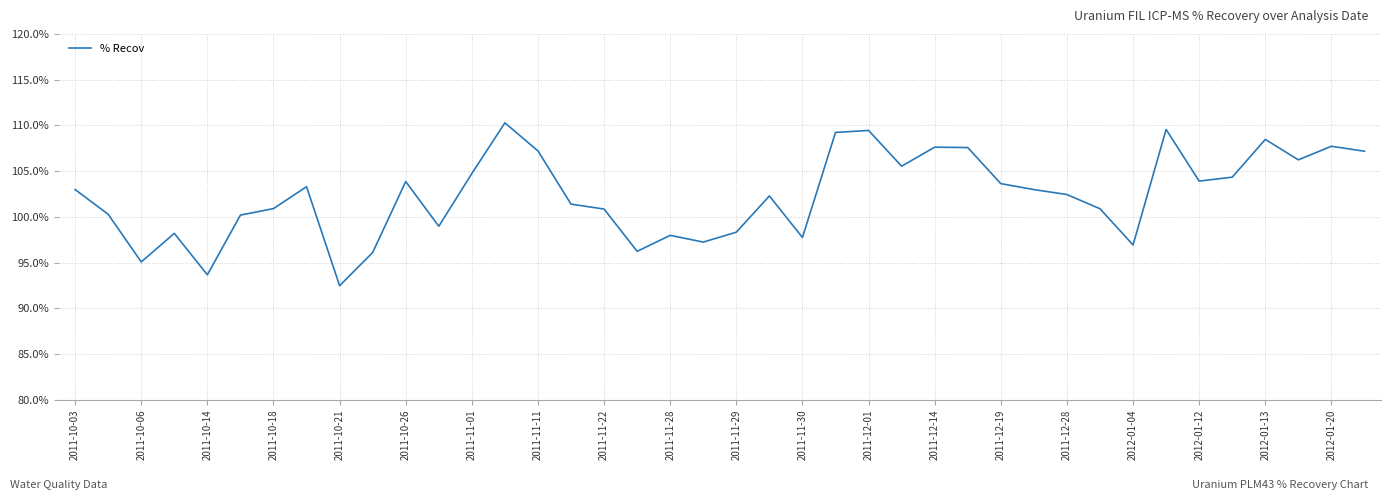

Count the number of categories in the chart.

40